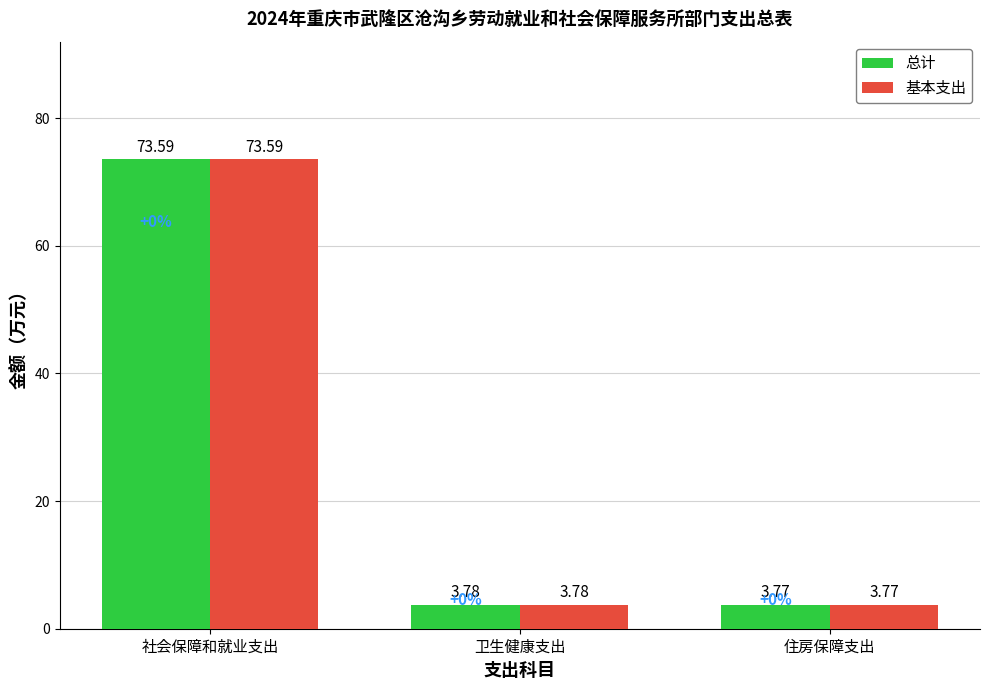

What is the difference between the 总计 values at 社会保障和就业支出 and 住房保障支出?

69.8